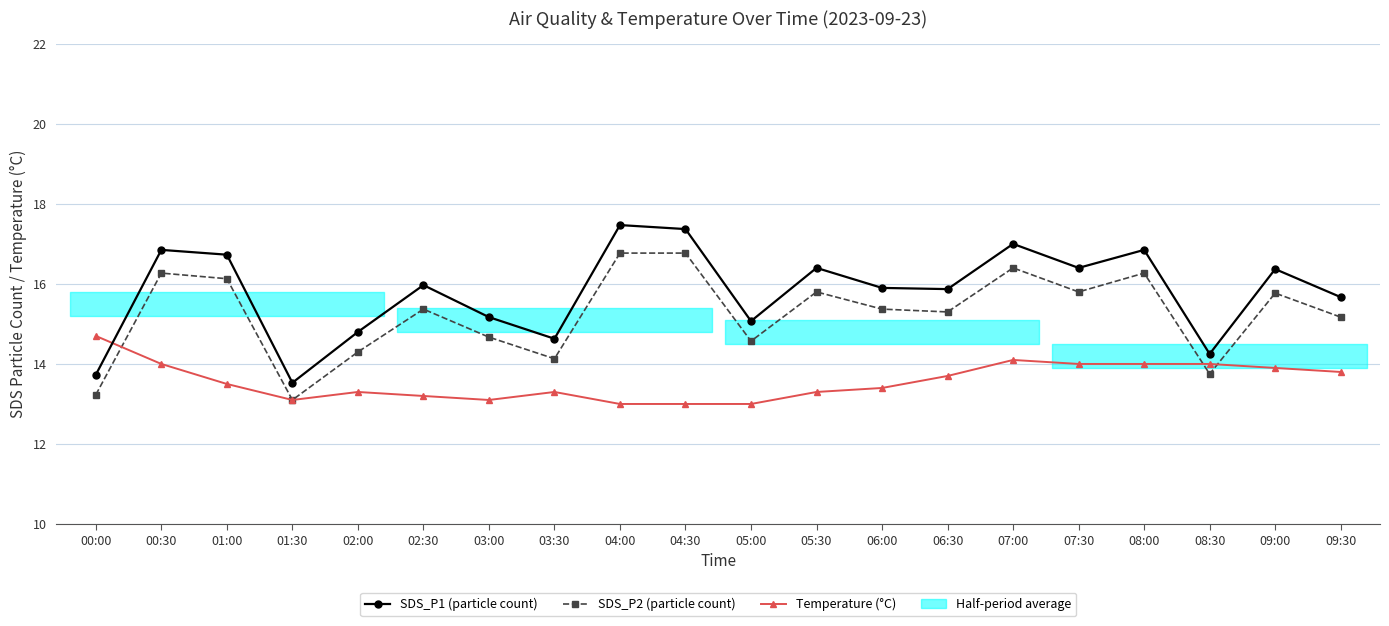

What is the difference between the second highest and second lowest values in the SDS_P2 (particle count) series?

3.5